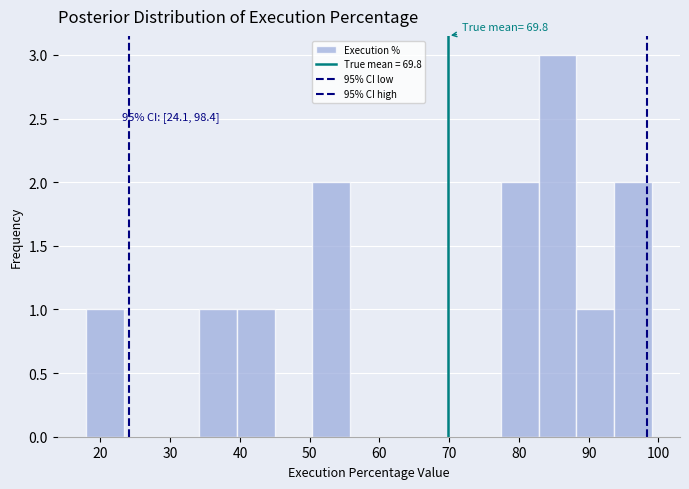

Over which range of the x-axis is the bar tallest?

83 to 88